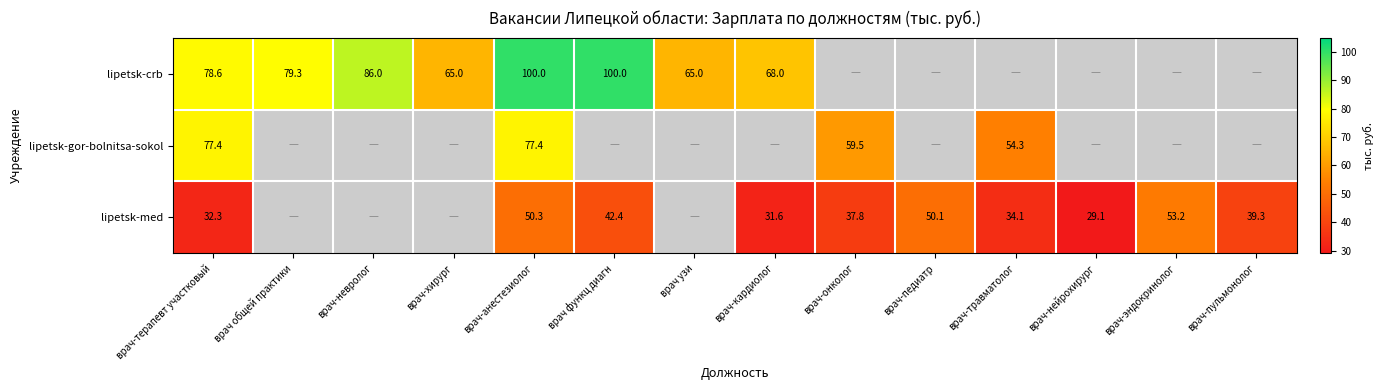

Which category has the highest value across all series?

врач-анестезиолог